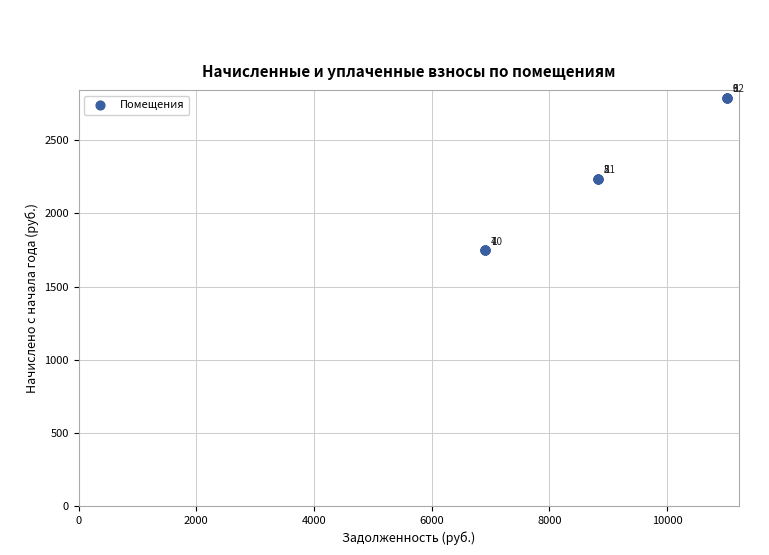

What Y value in the scatter plot is closest to 2269?

2235.6